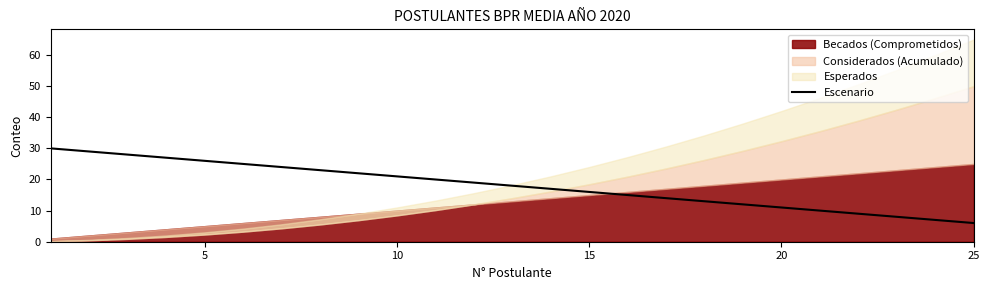

What is the lowest value of the Escenario series?

6